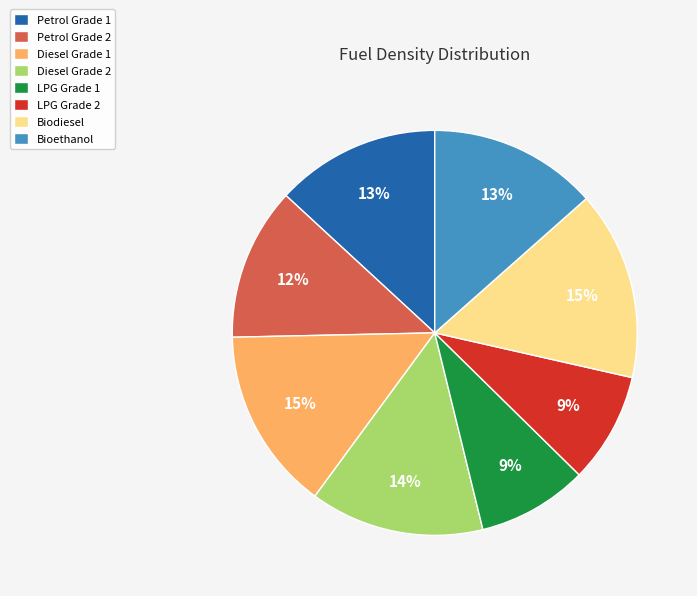

True or false: Petrol Grade 1 accounts for 13% of the total.

True